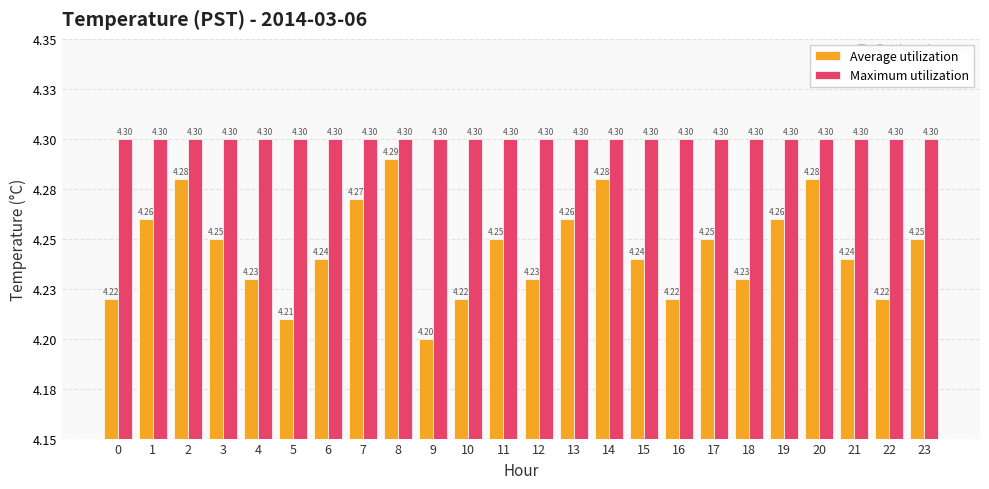

Which series has the widest spread of values?

Average utilization